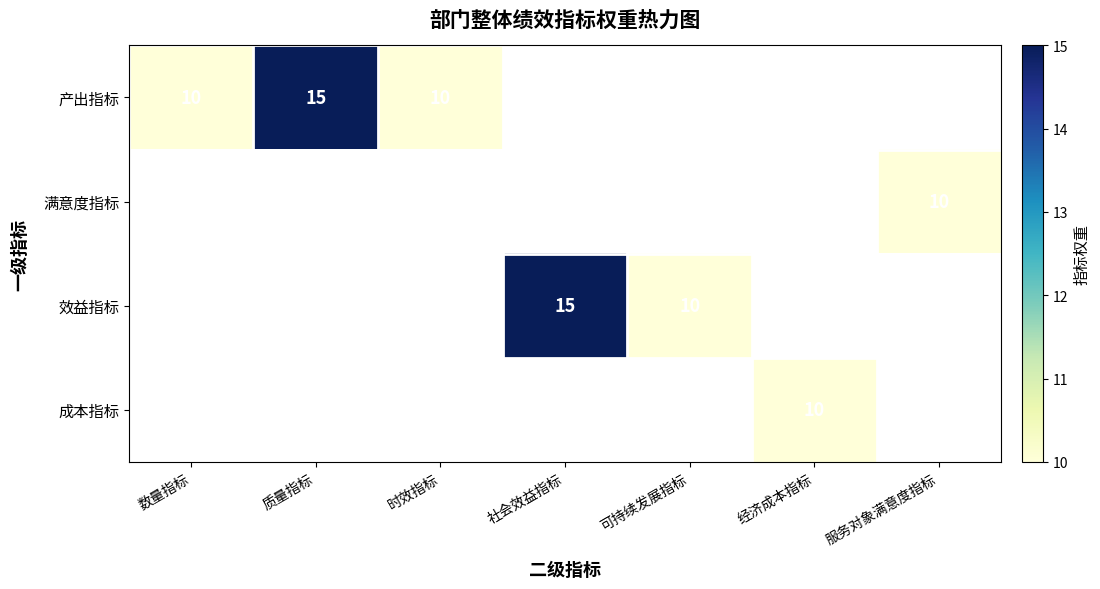

At how many categories does at least one series exceed 14?

2